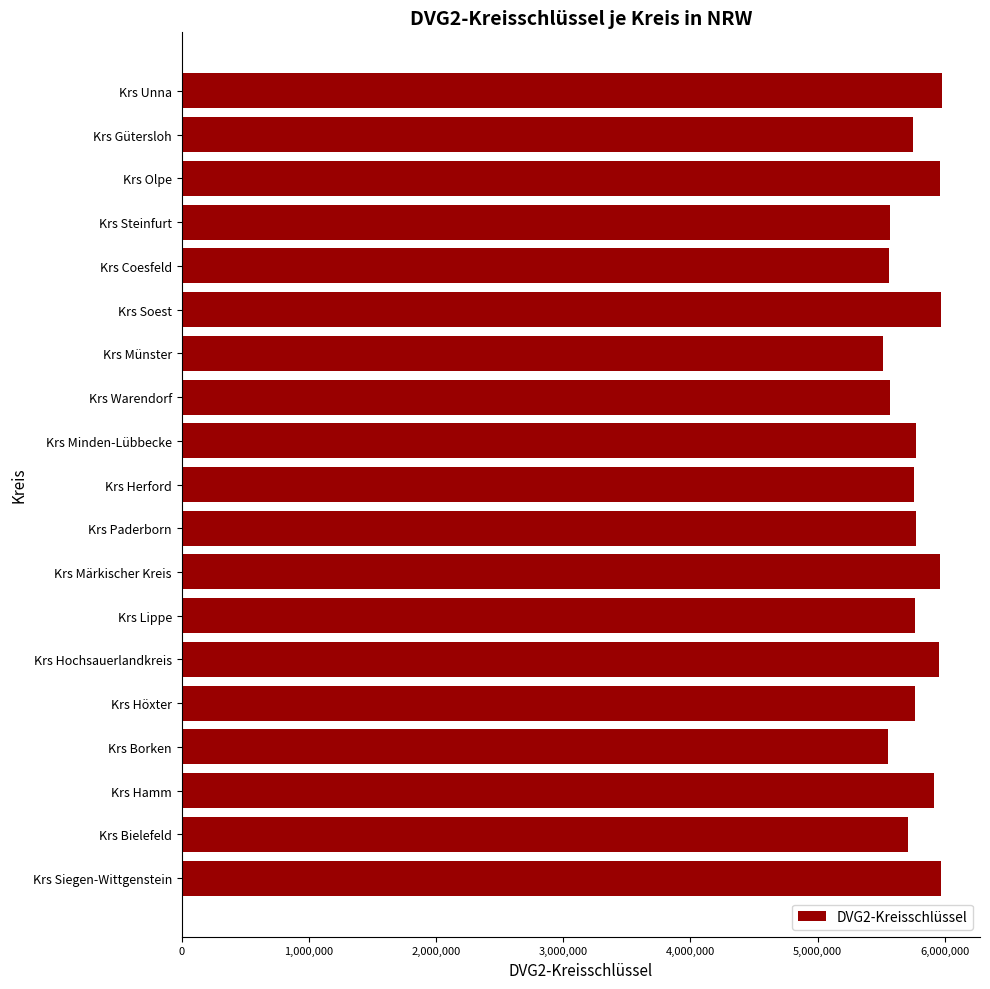

Does the chart contain stacked bars?

No